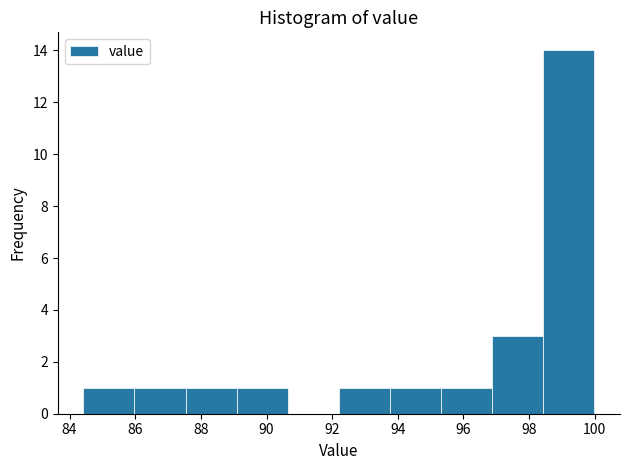

Reading left to right, list every bar in this chart as the range it spans on the x-axis followed by its height. Neither the bar edges nor the heights are printed on the chart, so give them approximately, as read against the axes.

84.4 to 86.0: 1
86.0 to 87.6: 1
87.6 to 89.0: 1
89.0 to 90.6: 1
90.6 to 92.2: 0
92.2 to 93.8: 1
93.8 to 95.4: 1
95.4 to 96.8: 1
96.8 to 98.4: 3
98.4 to 100.0: 14